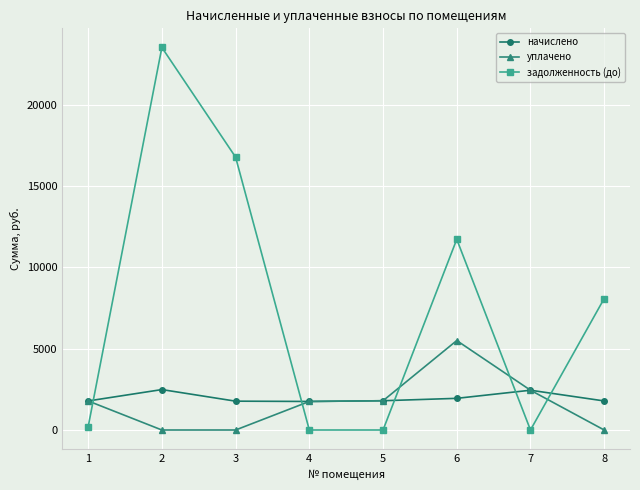

What is the value of the уплачено point at the 6th from the left?

5500.0